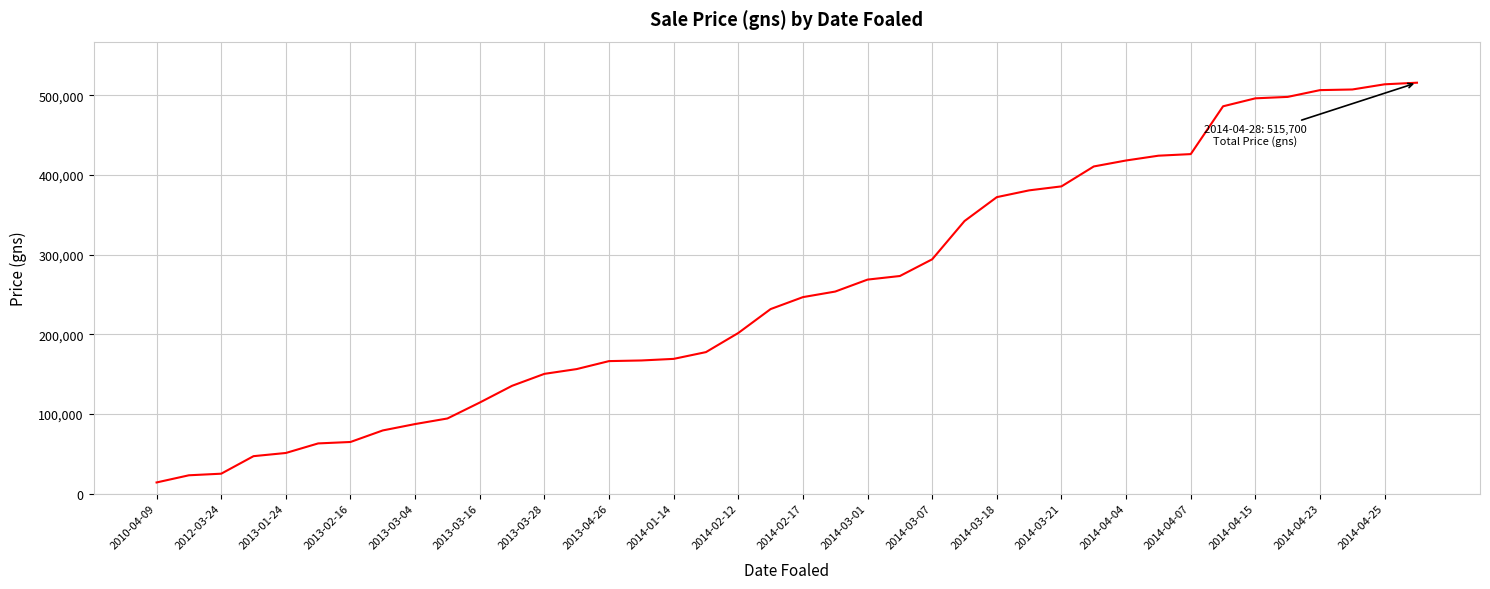

Is this an area chart (filled region under the line)?

No